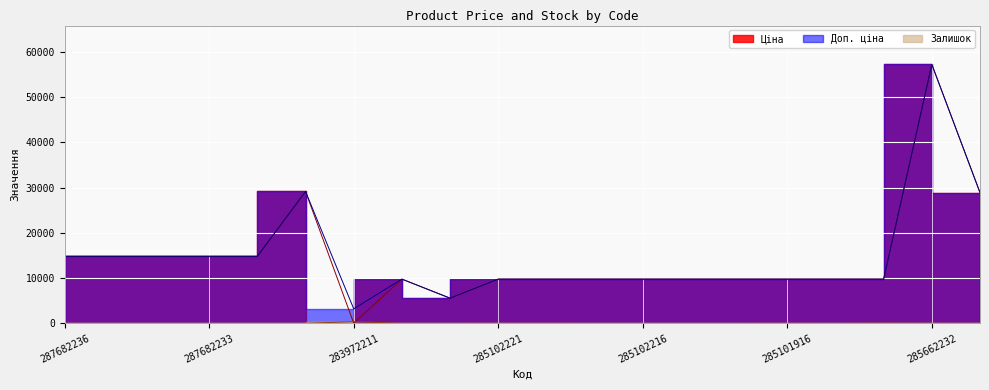

The Доп. ціна series shows 8199.1 at 287682231. True or false?

False